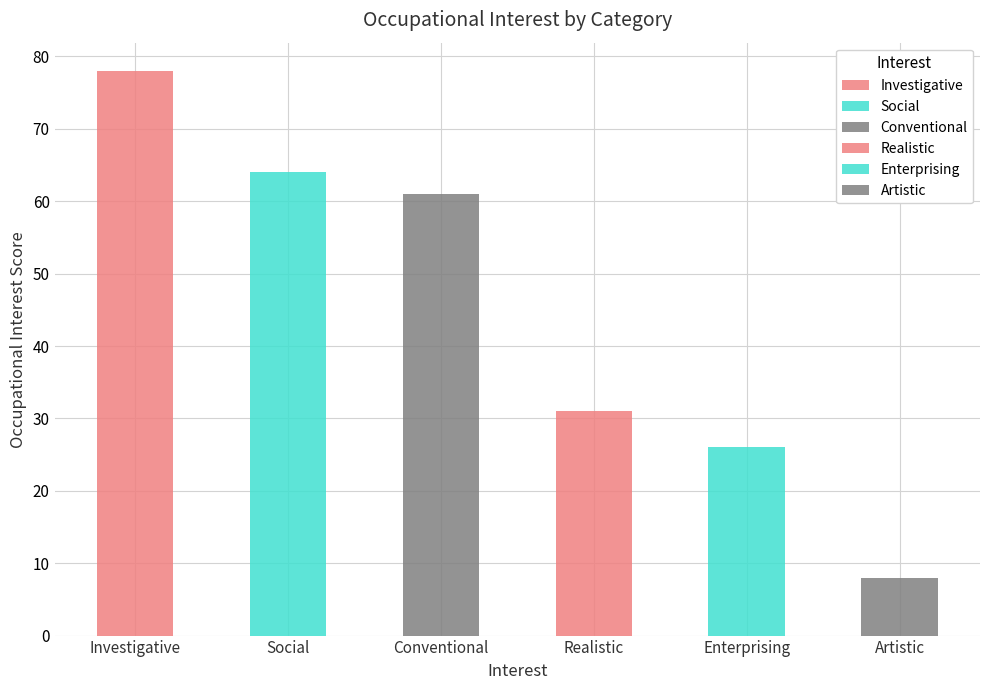

Approximately how many times larger is the value at Conventional compared to Artistic?

7.6